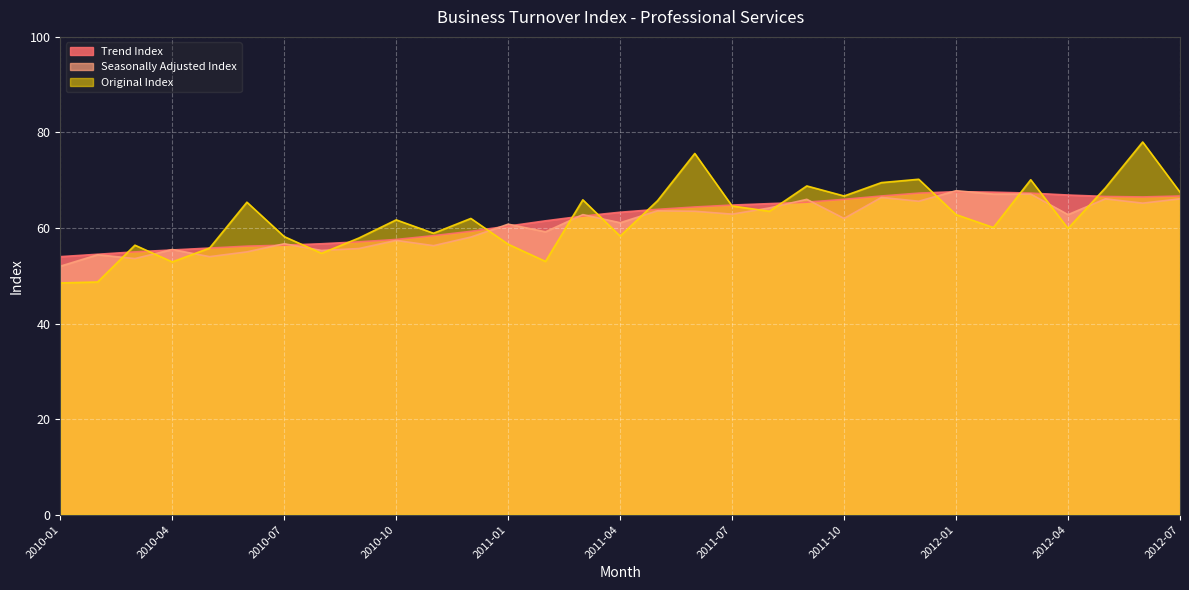

How many interior local valleys does the Original Index series have?

9